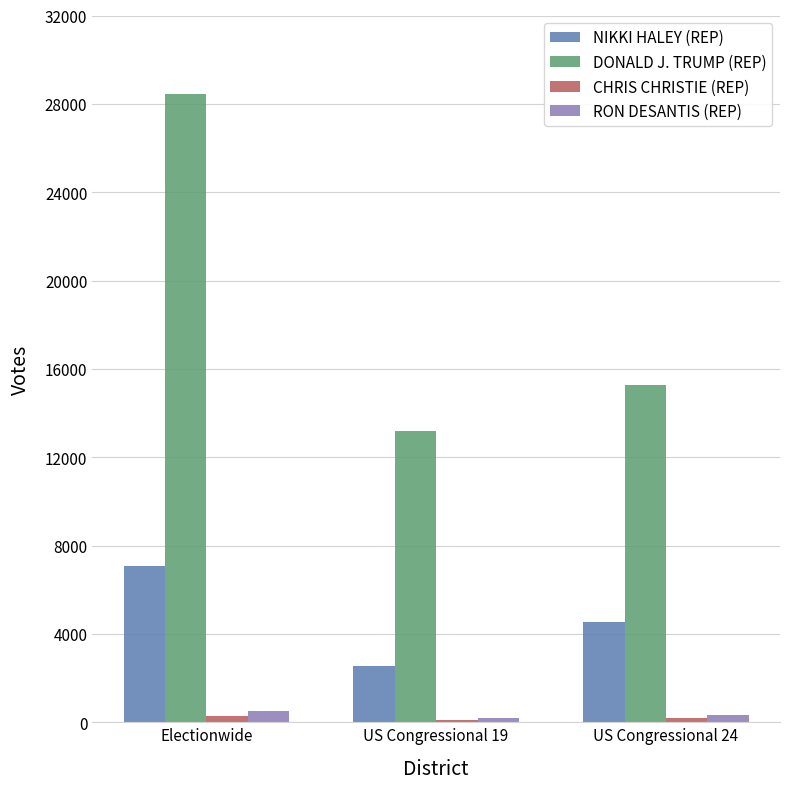

Between Electionwide and US Congressional 19, which series saw the biggest shift?

DONALD J. TRUMP (REP)